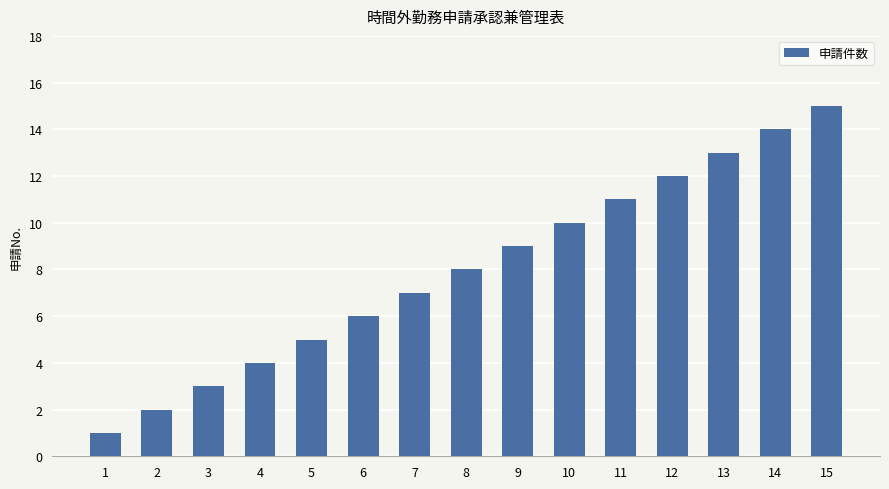

Is it true that the value at 14 is 14?

True